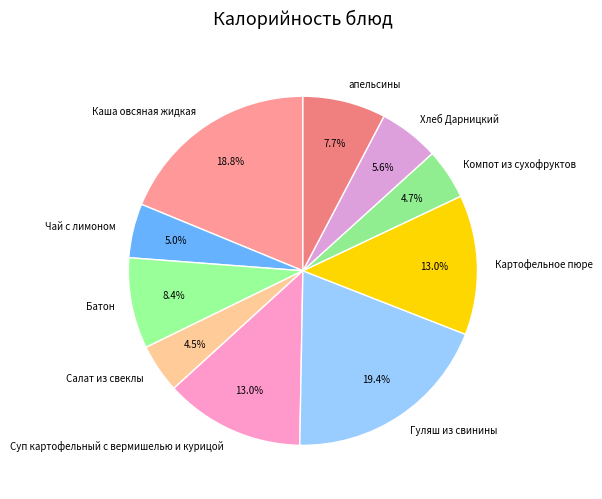

To the nearest percent, what is the average slice percentage?

10%